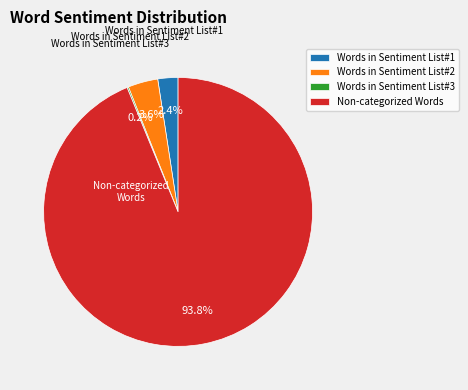

To the nearest percent, what percentage of the pie is Words in Sentiment List#2?

4%